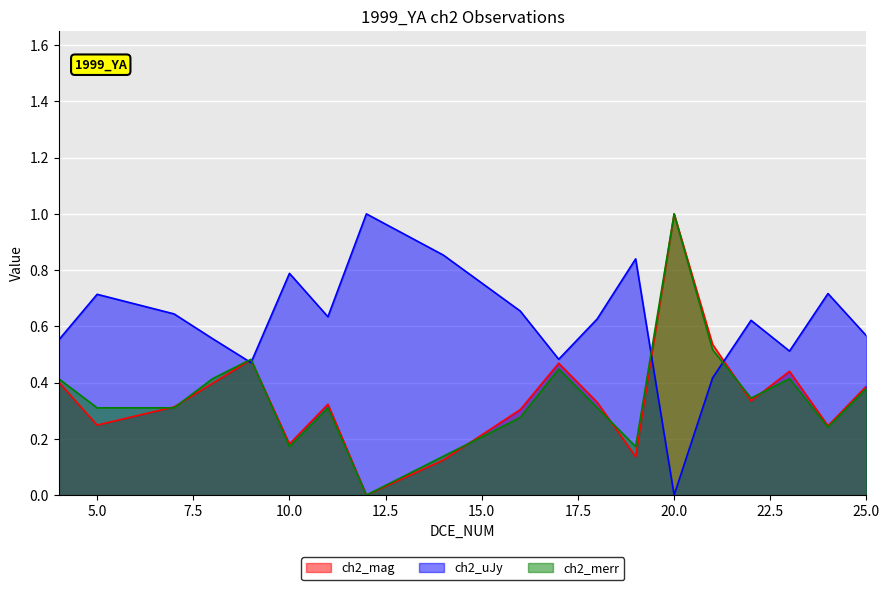

How many positive values does the ch2_uJy series have?

18